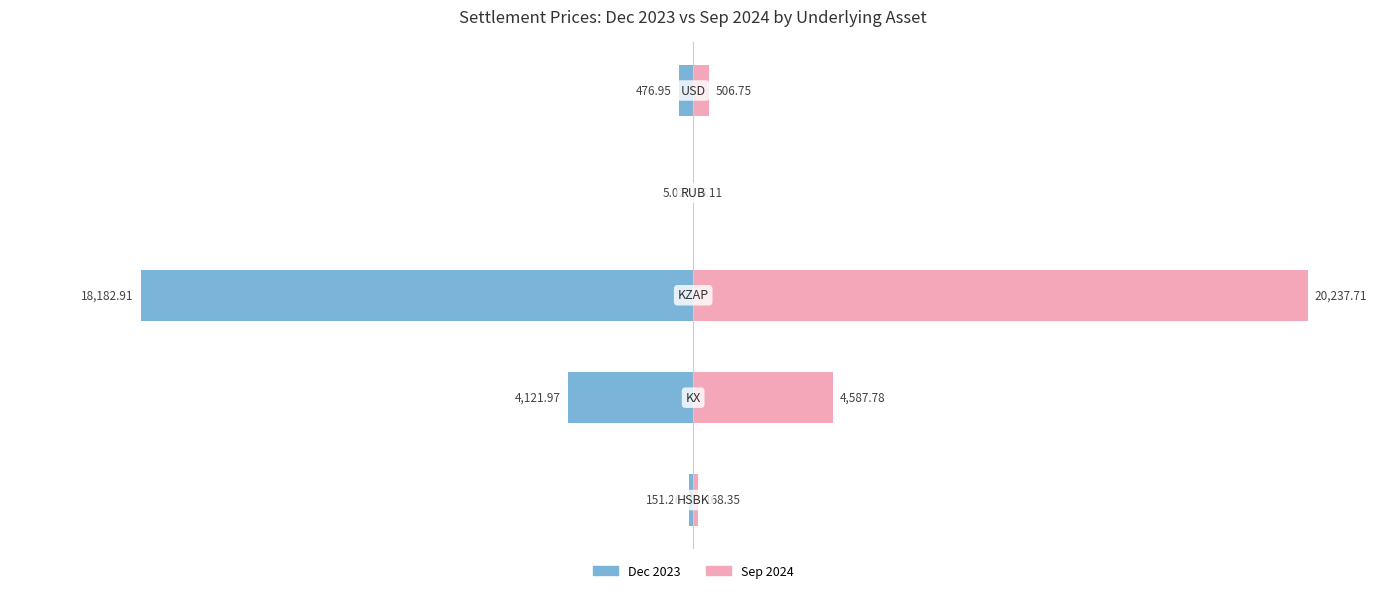

How many groups of bars are there?

5